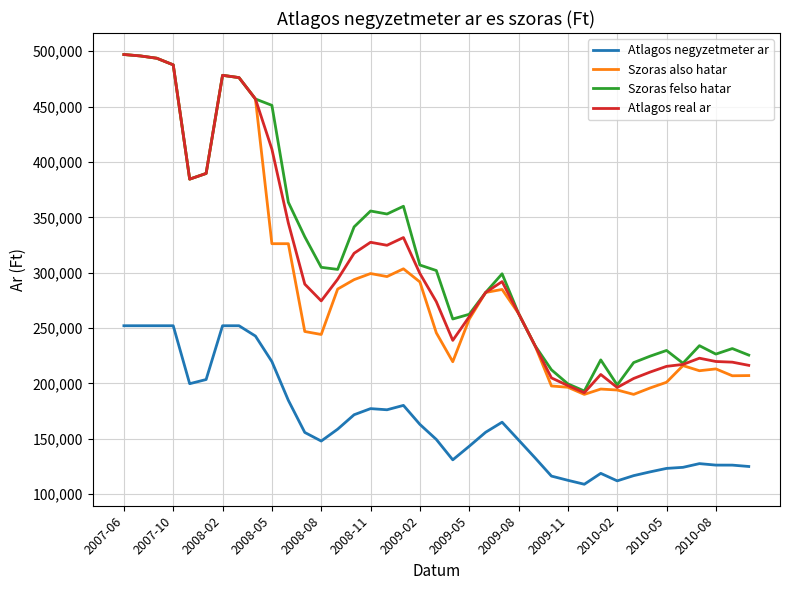

How many lines are shown in the chart?

4